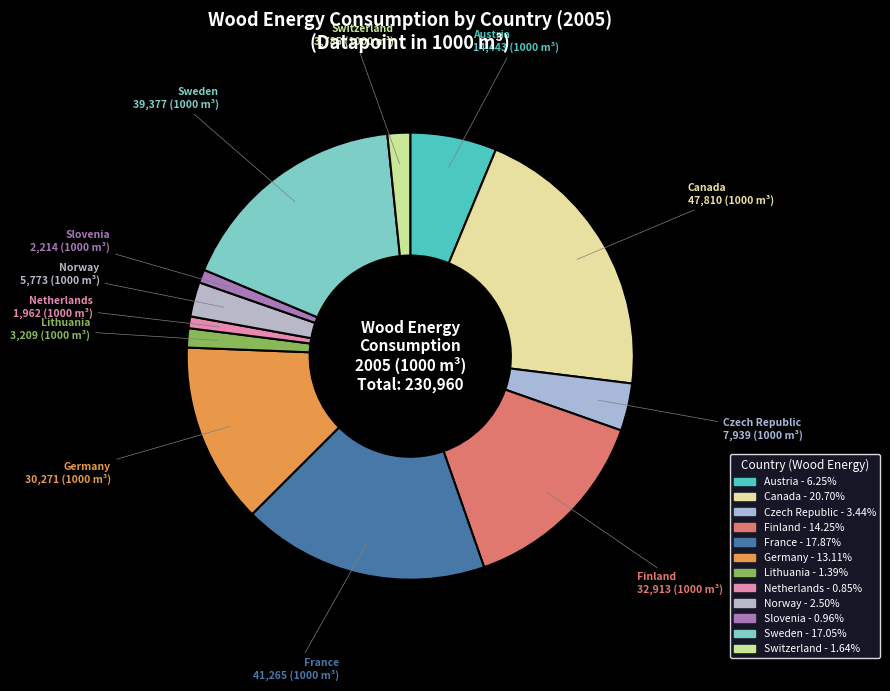

Is the sum of Netherlands and Canada greater than half?

No